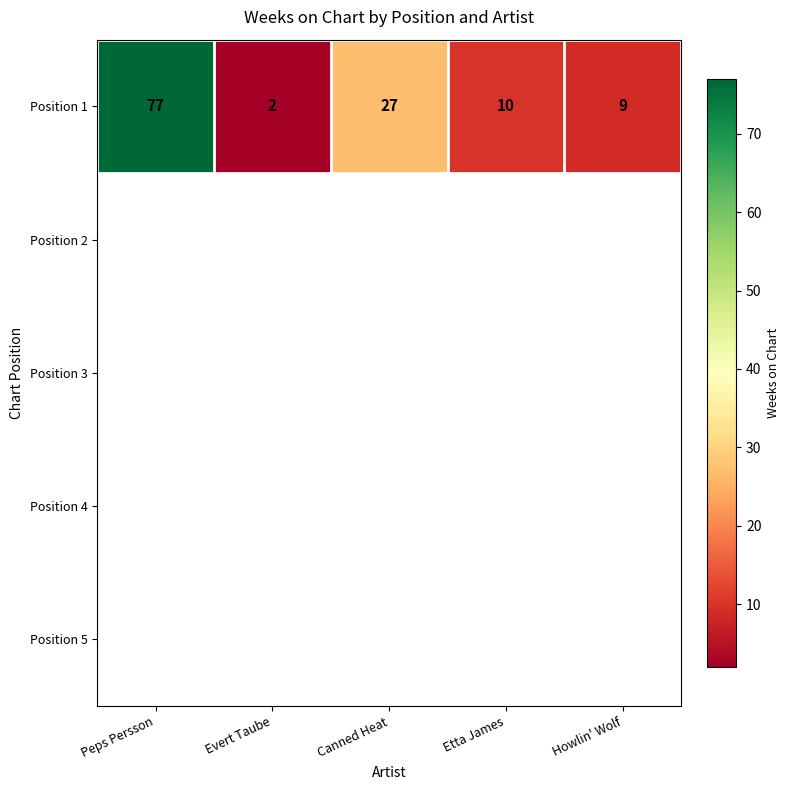

Reading right to left, what are all the values shown in this chart?

9	10	27	2	77